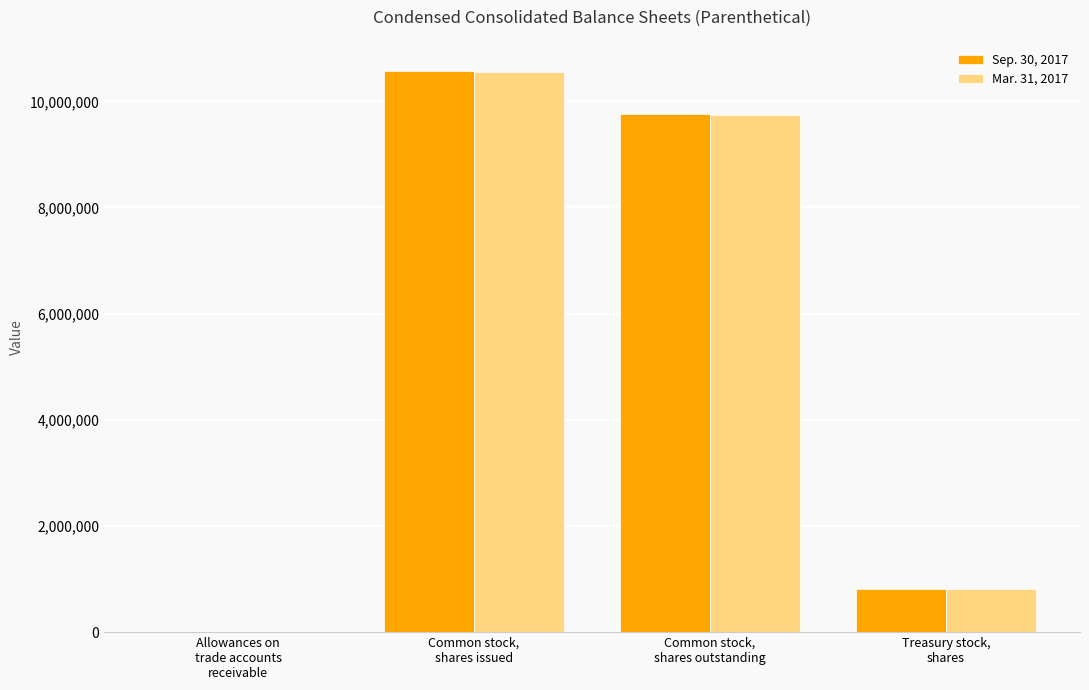

What is the maximum value for Mar. 31, 2017?

10548000